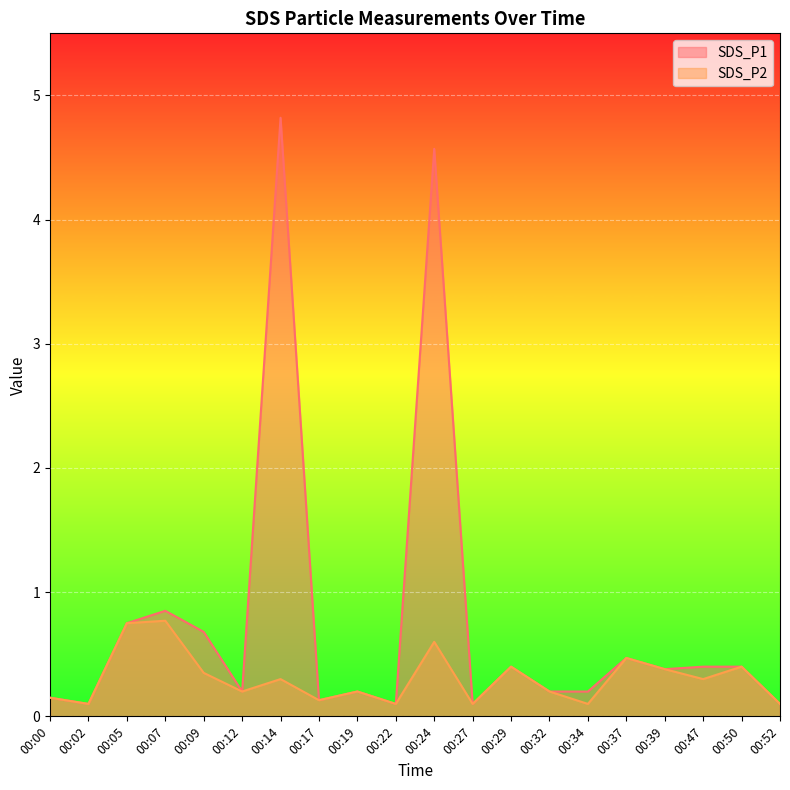

Reading left to right, extract all data points from this chart.

SDS_P1: 0.1	0.1	0.8	0.8	0.7	0.2	4.8	0.1	0.2	0.1	4.6	0.1	0.4	0.2	0.2	0.5	0.4	0.4	0.4	0.1
SDS_P2: 0.1	0.1	0.8	0.8	0.3	0.2	0.3	0.1	0.2	0.1	0.6	0.1	0.4	0.2	0.1	0.5	0.4	0.3	0.4	0.1